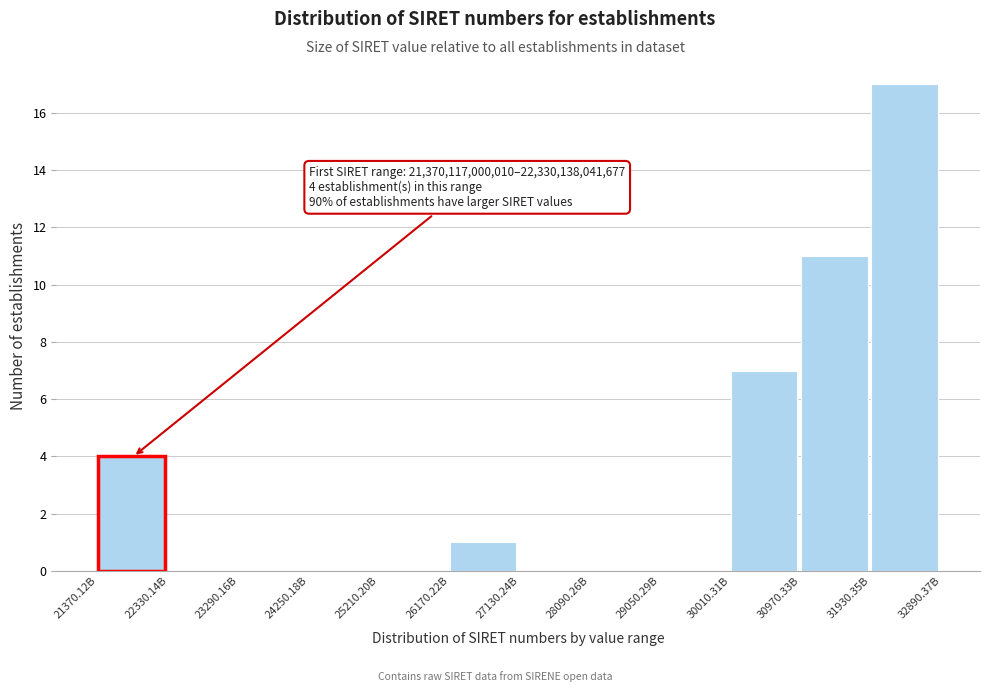

Reading right to left, list all the values displayed in this chart.

31930.35B=17	30970.33B=11	30010.31B=7	29050.29B=0	28090.26B=0	27130.24B=0	26170.22B=1	25210.20B=0	24250.18B=0	23290.16B=0	22330.14B=0	21370.12B=4